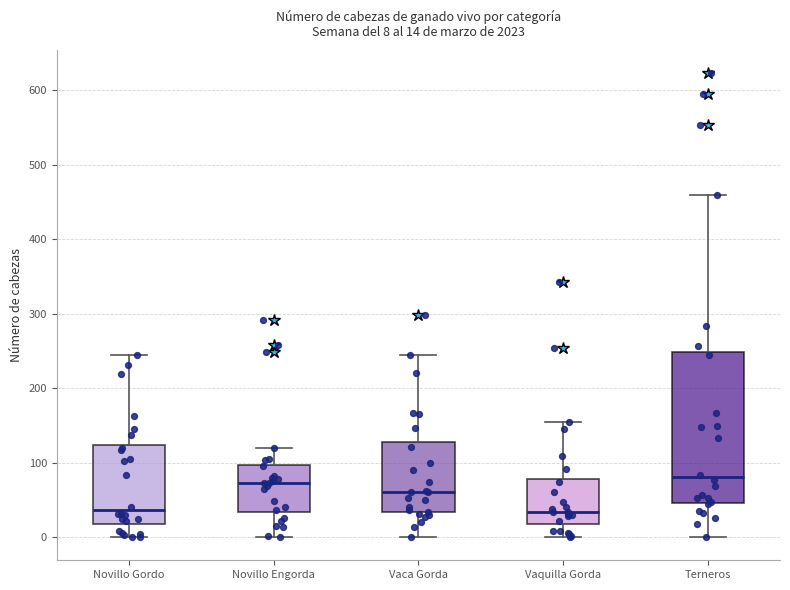

Which box is the tallest, from its lower edge to its upper edge?

Terneros